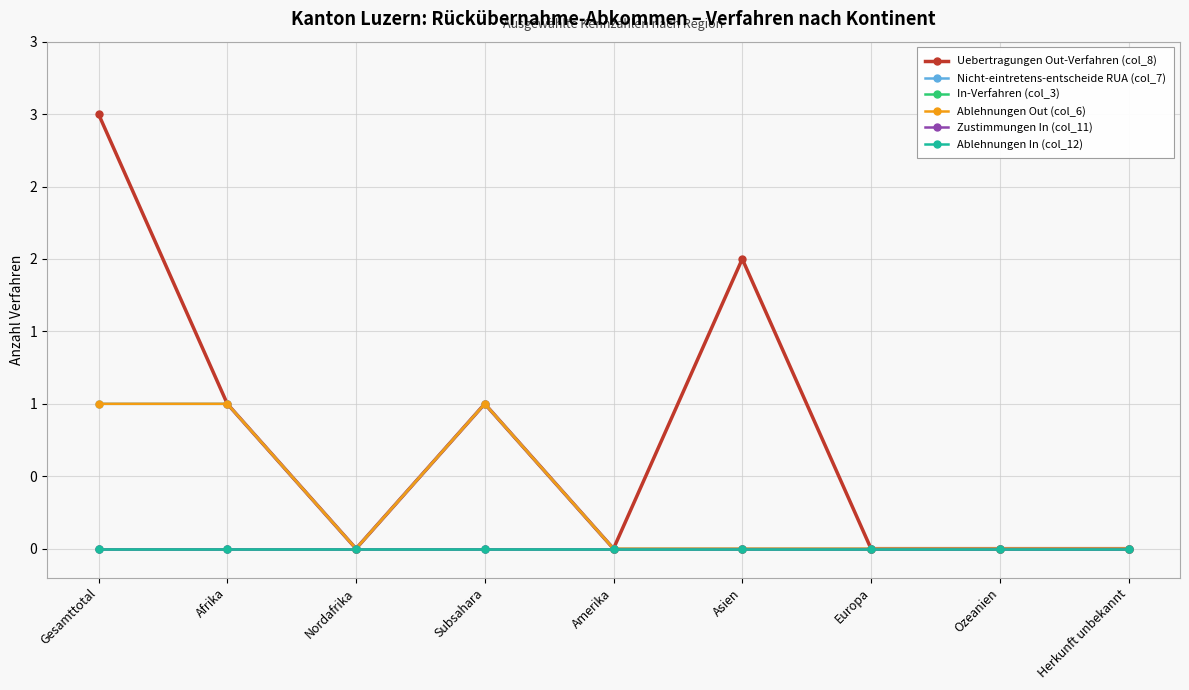

At which category does the chart reach its minimum across all series?

Nordafrika